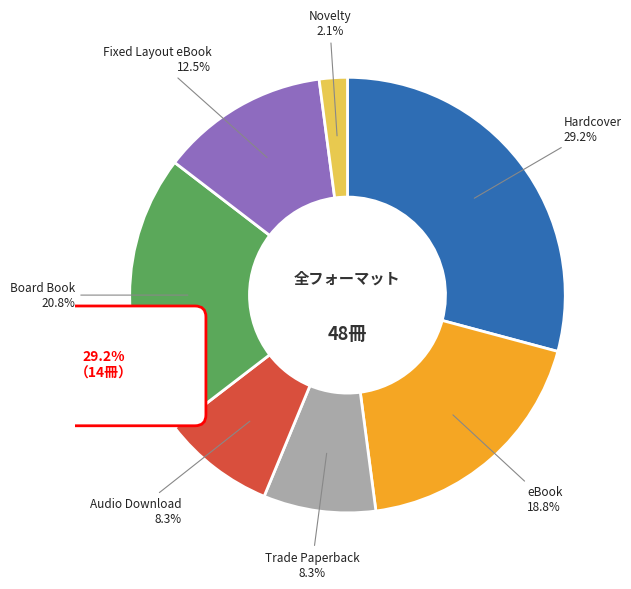

What portion of the pie excludes Audio Download?

91.7%